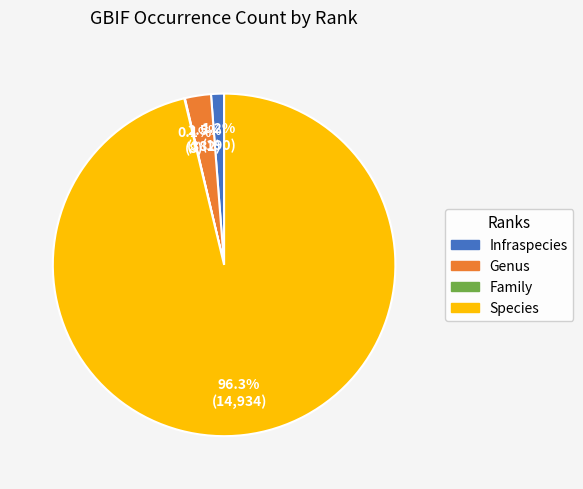

Does Infraspecies represent more than half of the total?

No